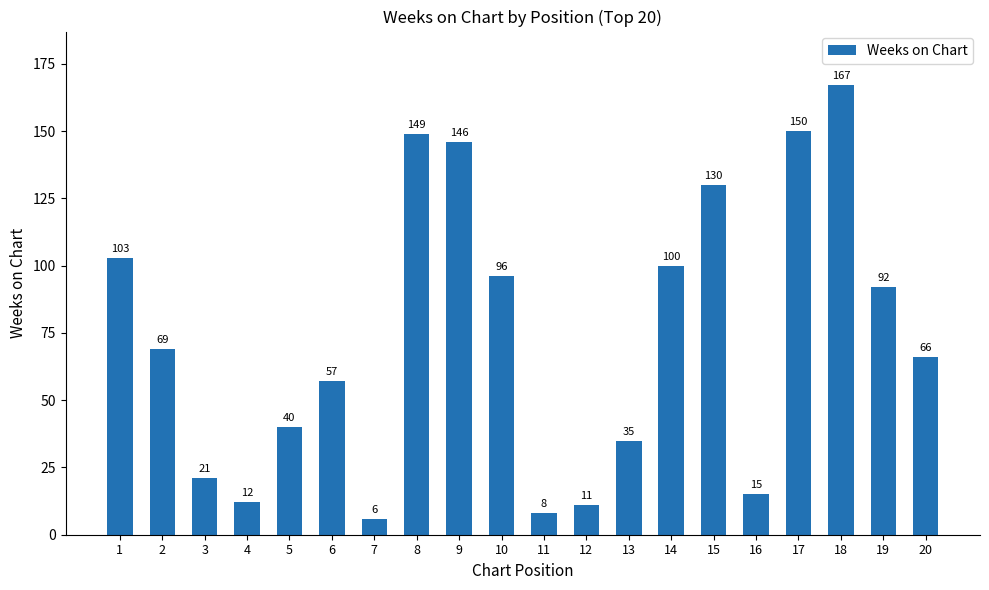

The chart shows a value of 5 at 12. True or false?

False